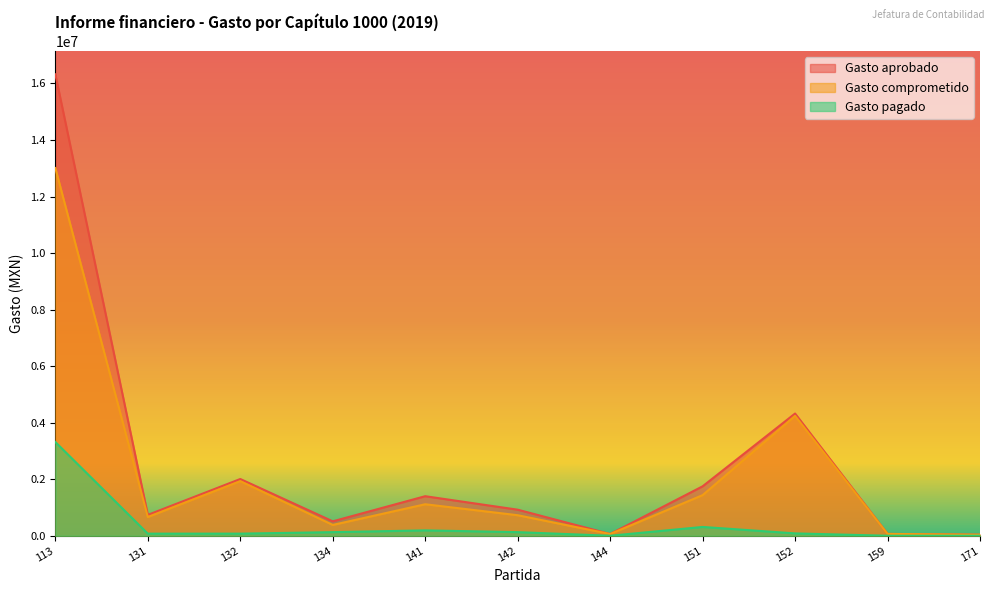

What is the total value across all series at 131?

1475641.0